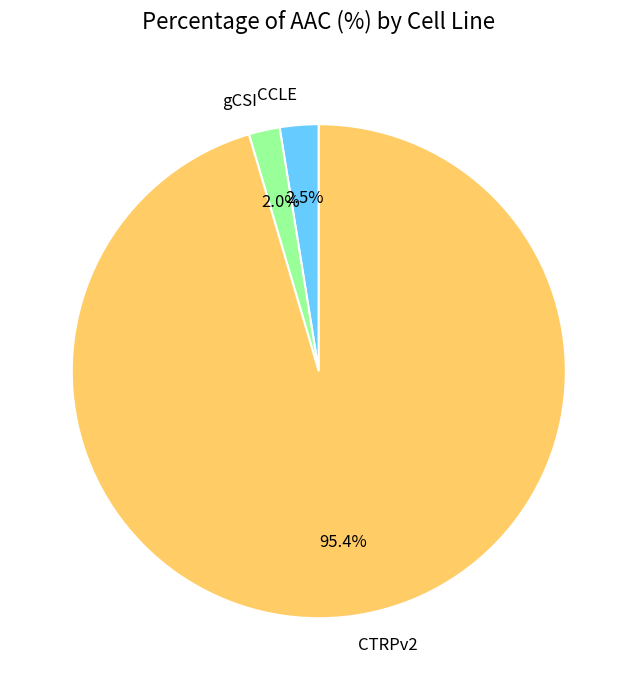

Which slice is the largest?

CTRPv2